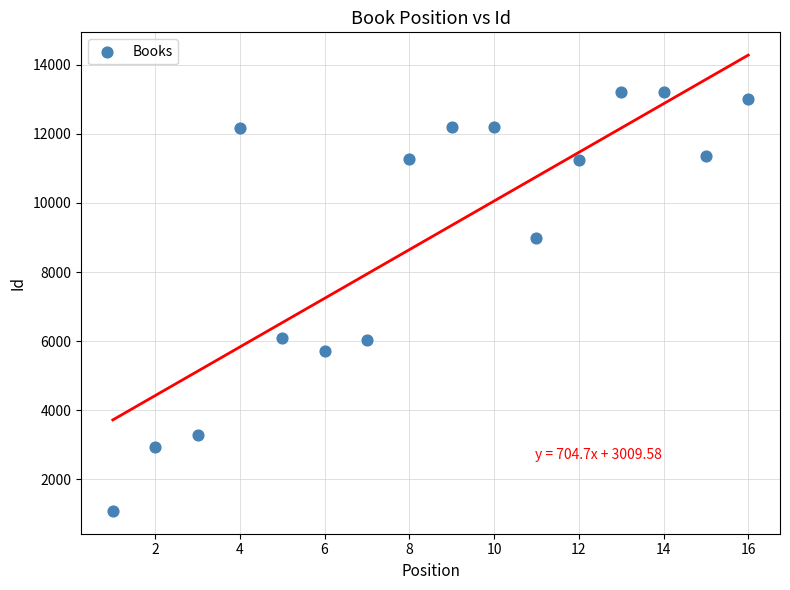

What is the range of Y values (max minus min)?

12137